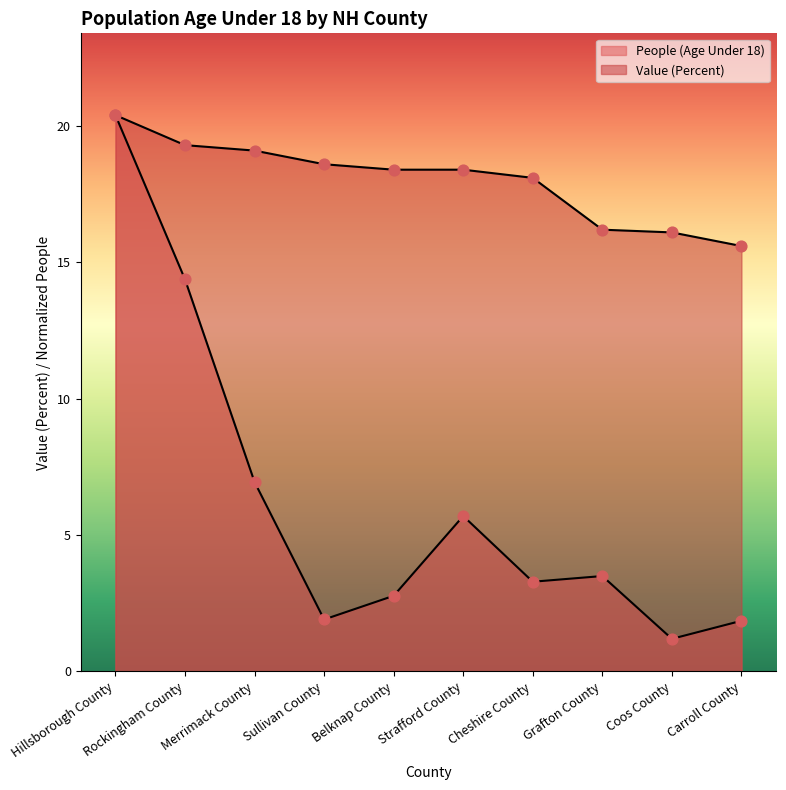

What are all the series names shown in the legend?

People (Age Under 18), Value (Percent)